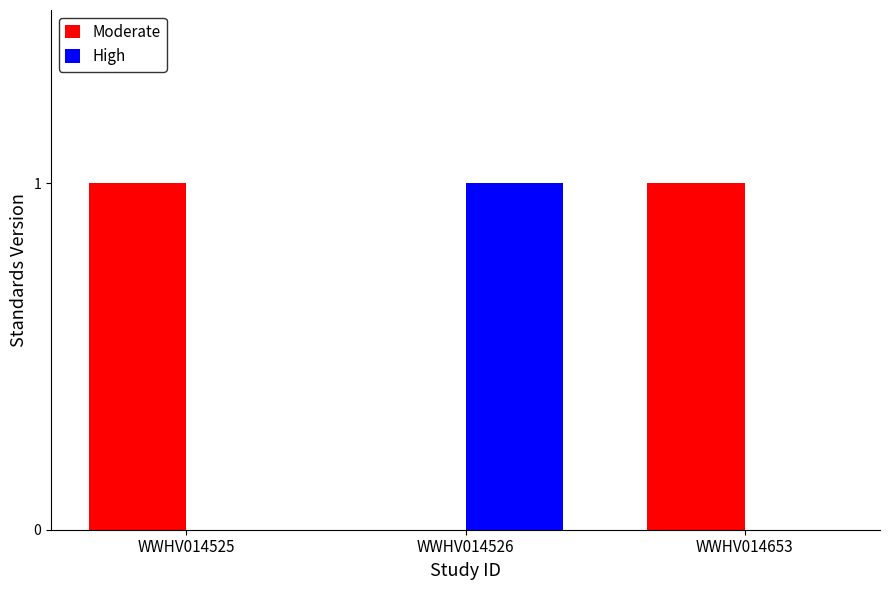

Are the bars grouped side by side (vs. stacked)?

Yes